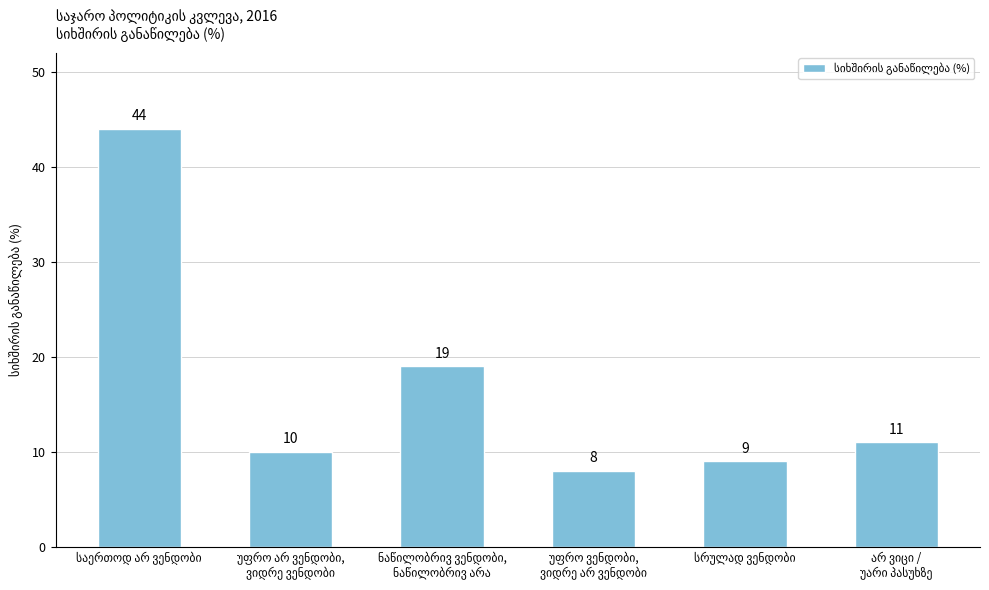

What is the value of the 2nd bar from the left?

10